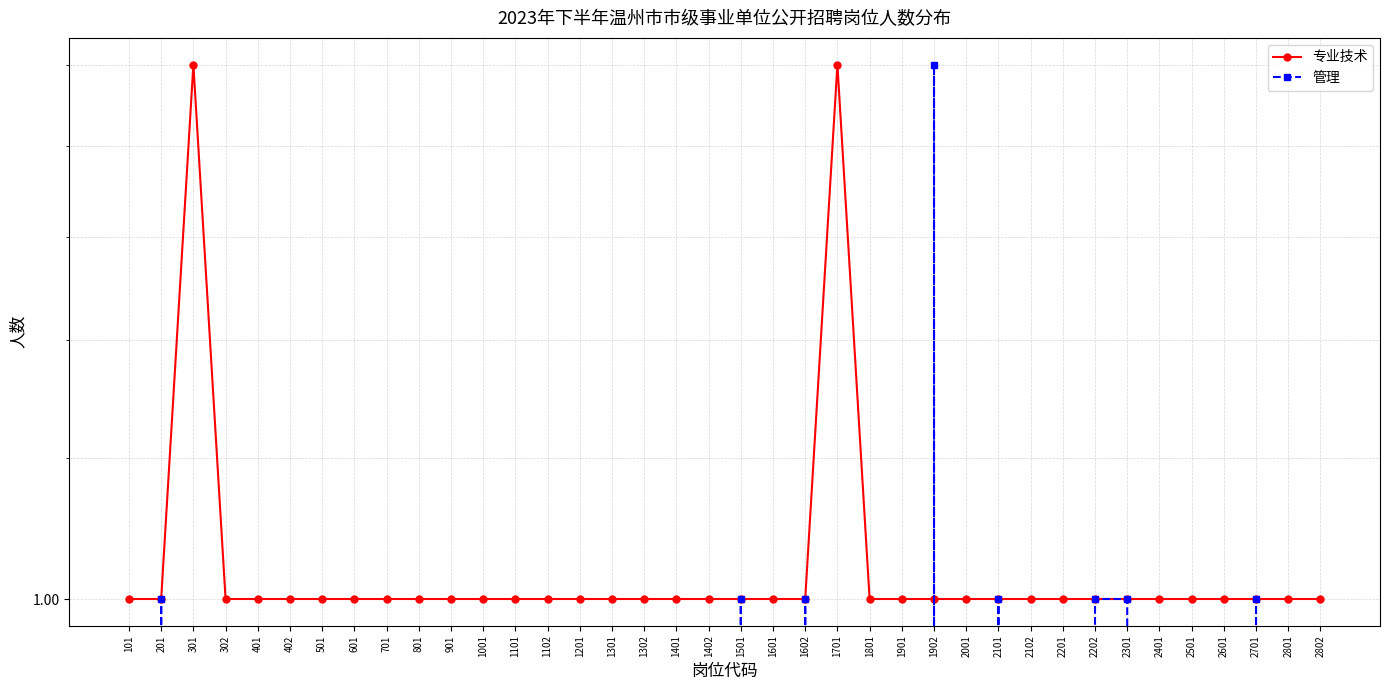

What are all the series names shown in the legend?

专业技术, 管理